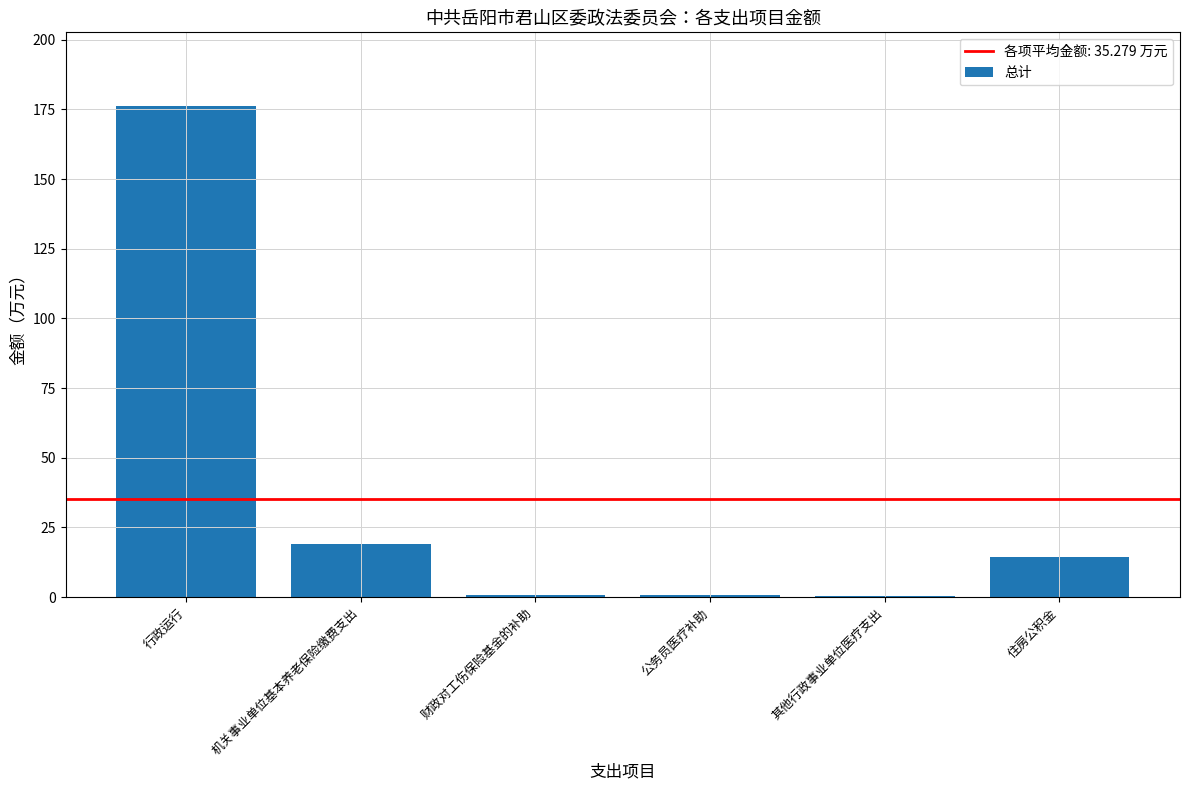

Between 公务员医疗补助 and 住房公积金, which is larger?

住房公积金